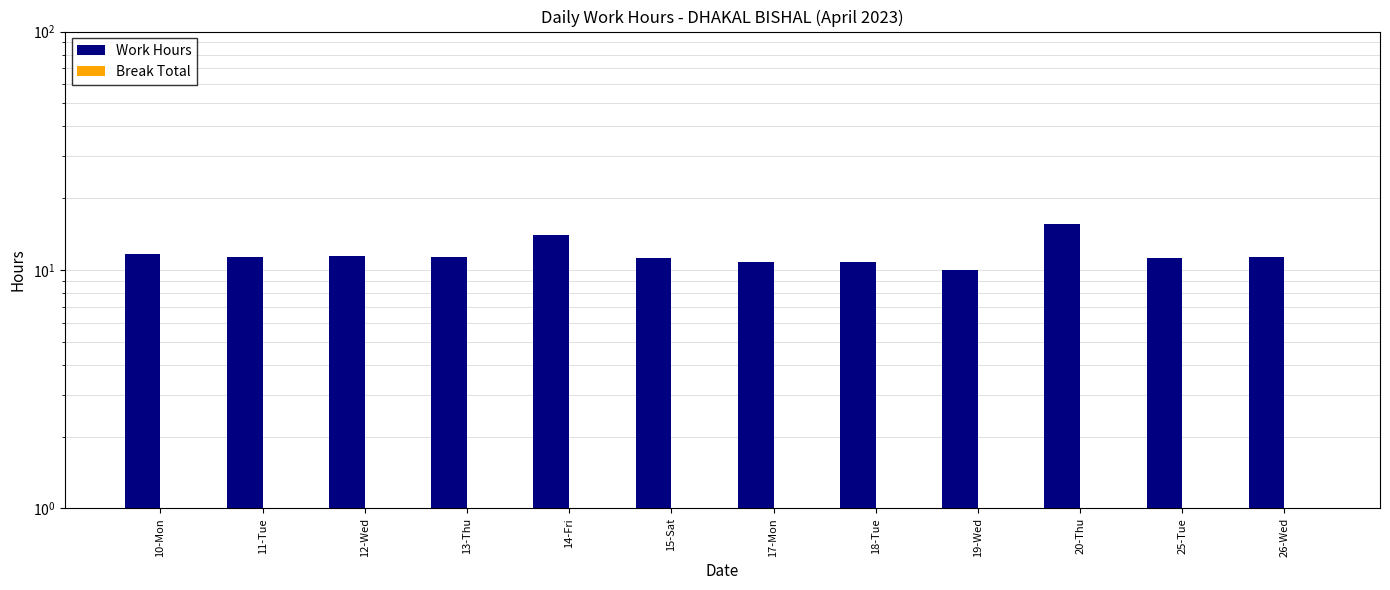

Which has a higher value, 19-Wed or 12-Wed?

12-Wed